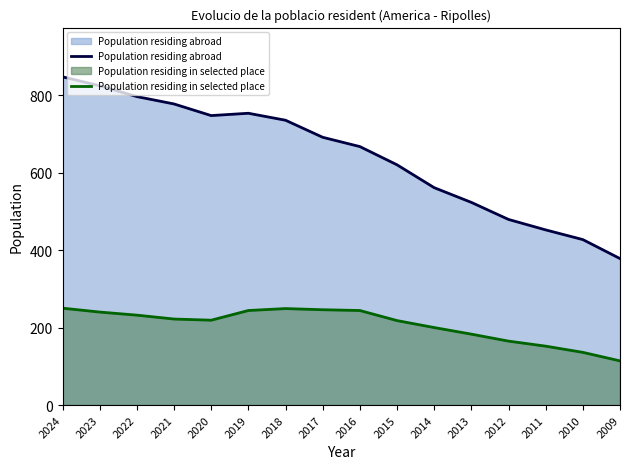

In Population residing in selected place, how many points are lower than both neighbors (excluding endpoints)?

1